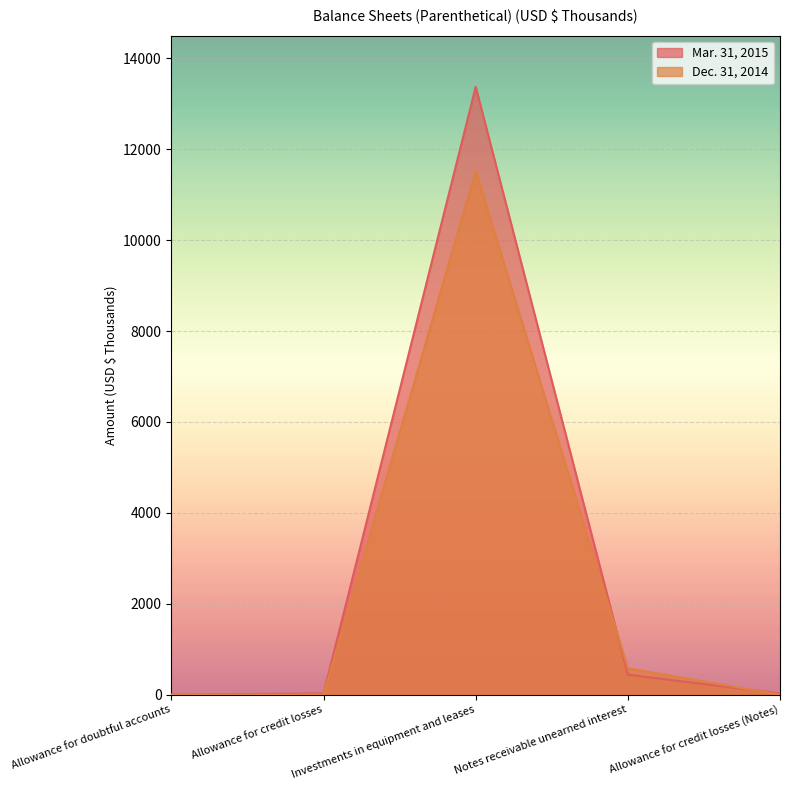

What is the difference between the second highest and minimum values in the Dec. 31, 2014 series?

580